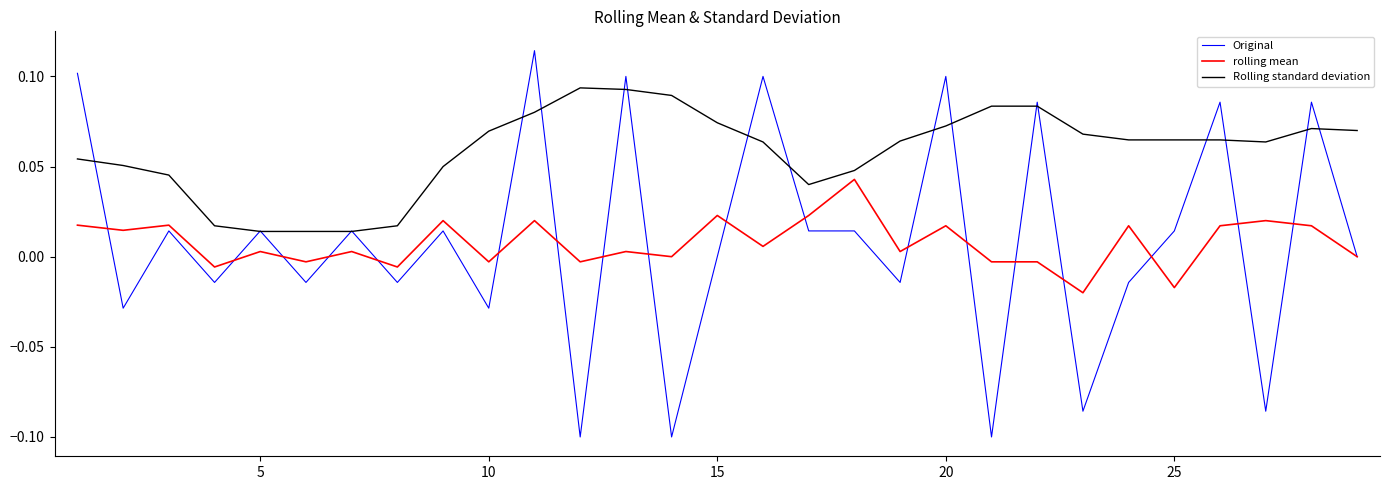

Which series has the widest spread of values?

Original